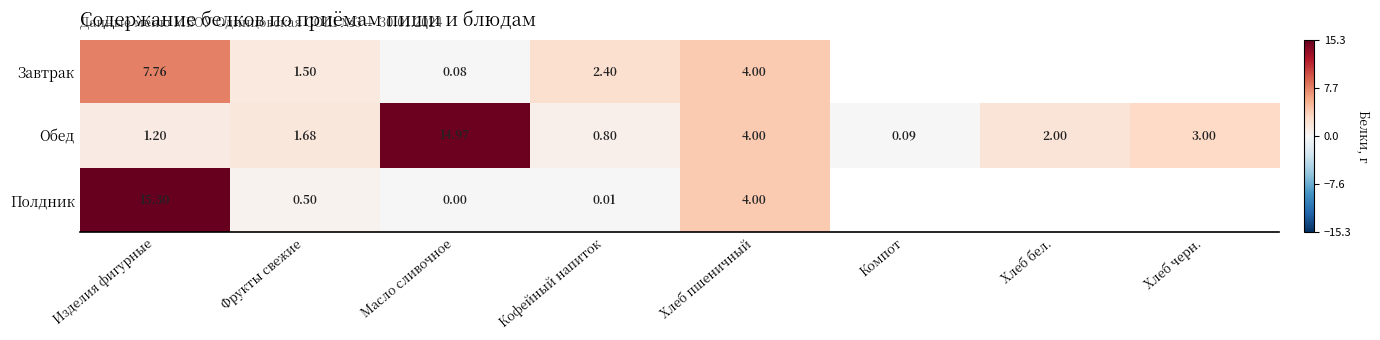

Rank the series at Изделия фигурные from lowest to highest value.

Обед, Завтрак, Полдник